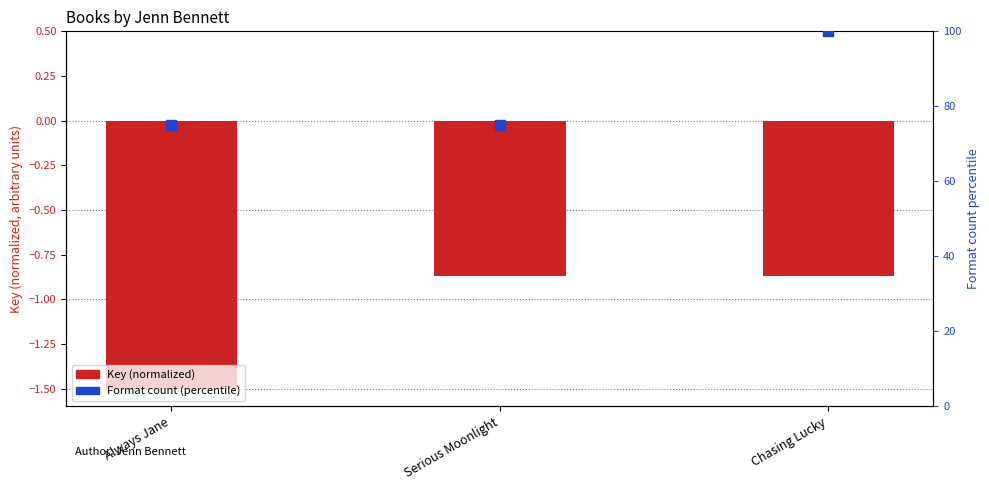

What is the total value across all series at Chasing Lucky?

99.1